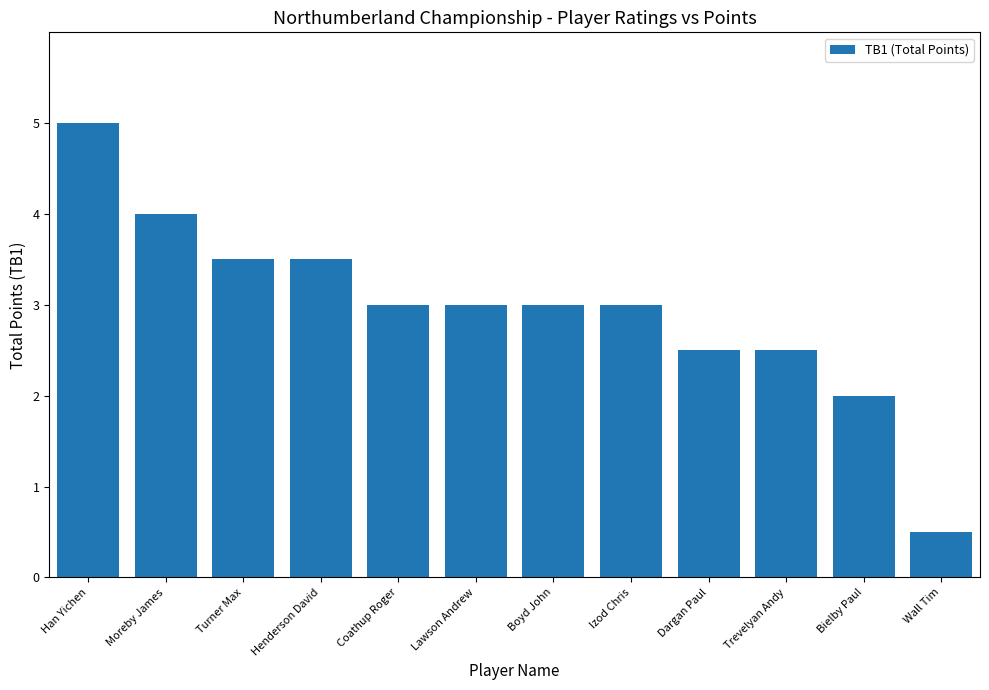

At which label is the value closest to 2?

Bielby Paul